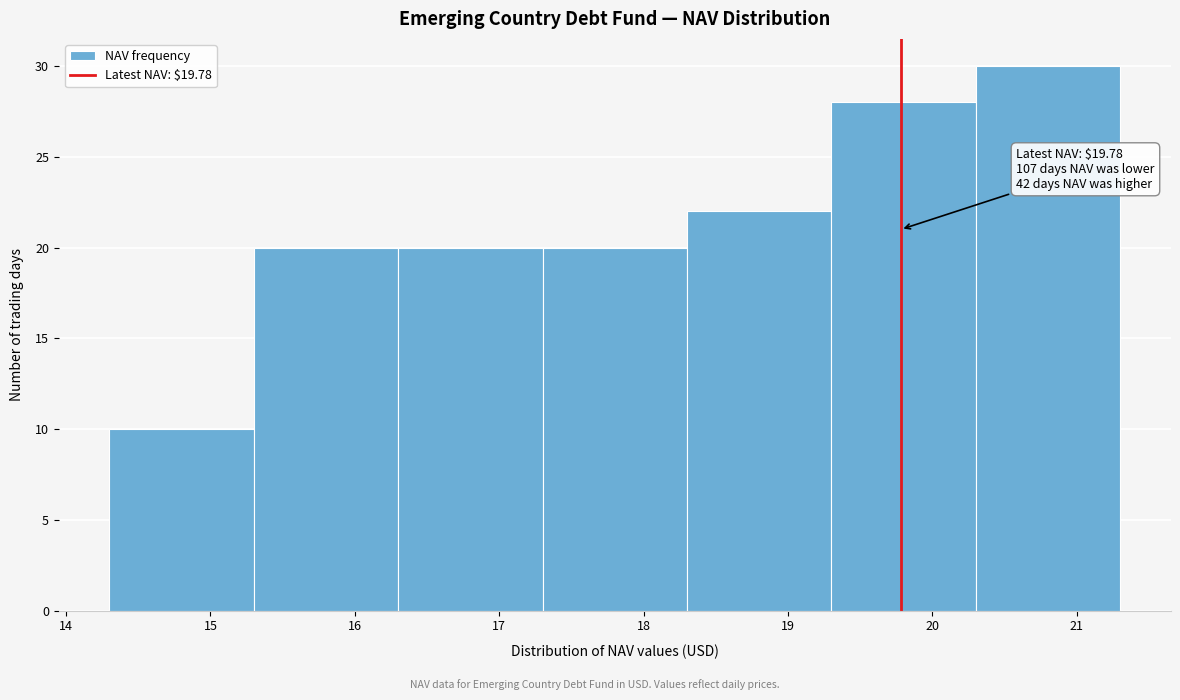

Over which range of the x-axis is the bar tallest?

20.3 to 21.3